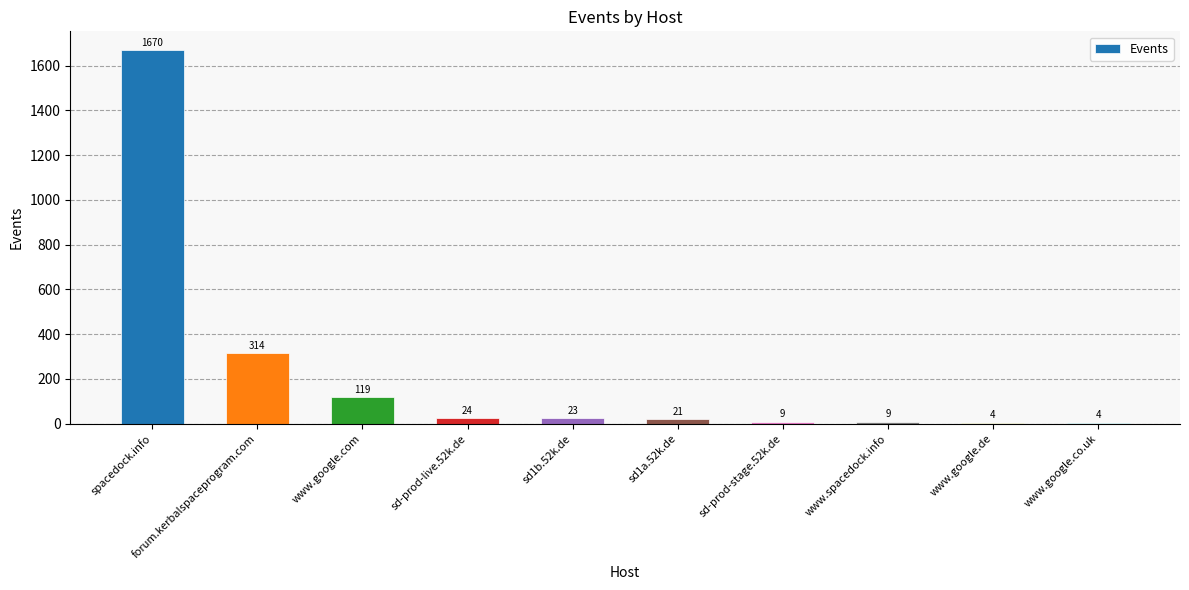

Reading right to left, extract all data points from this chart.

4	4	9	9	21	23	24	119	314	1670